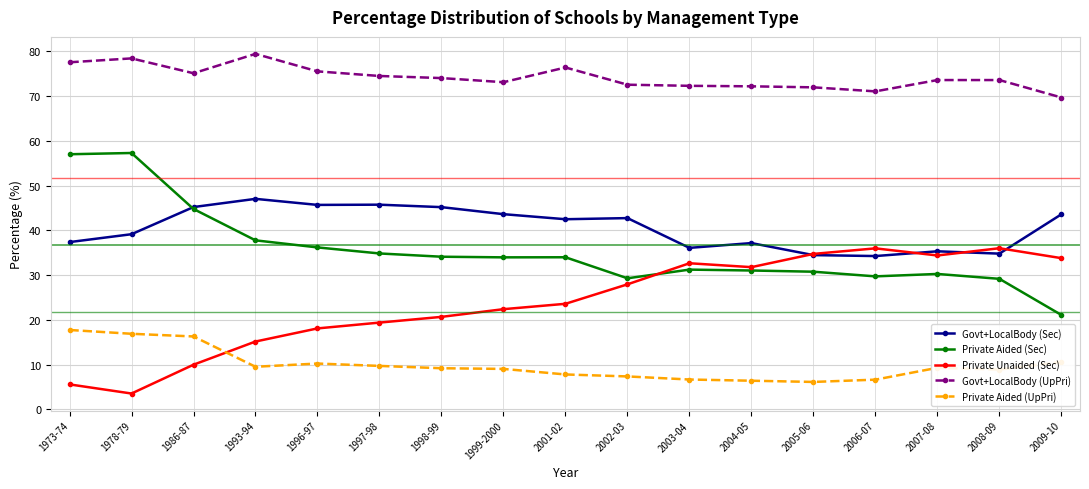

What is the average value of the Govt+LocalBody (UpPri) series?

74.2